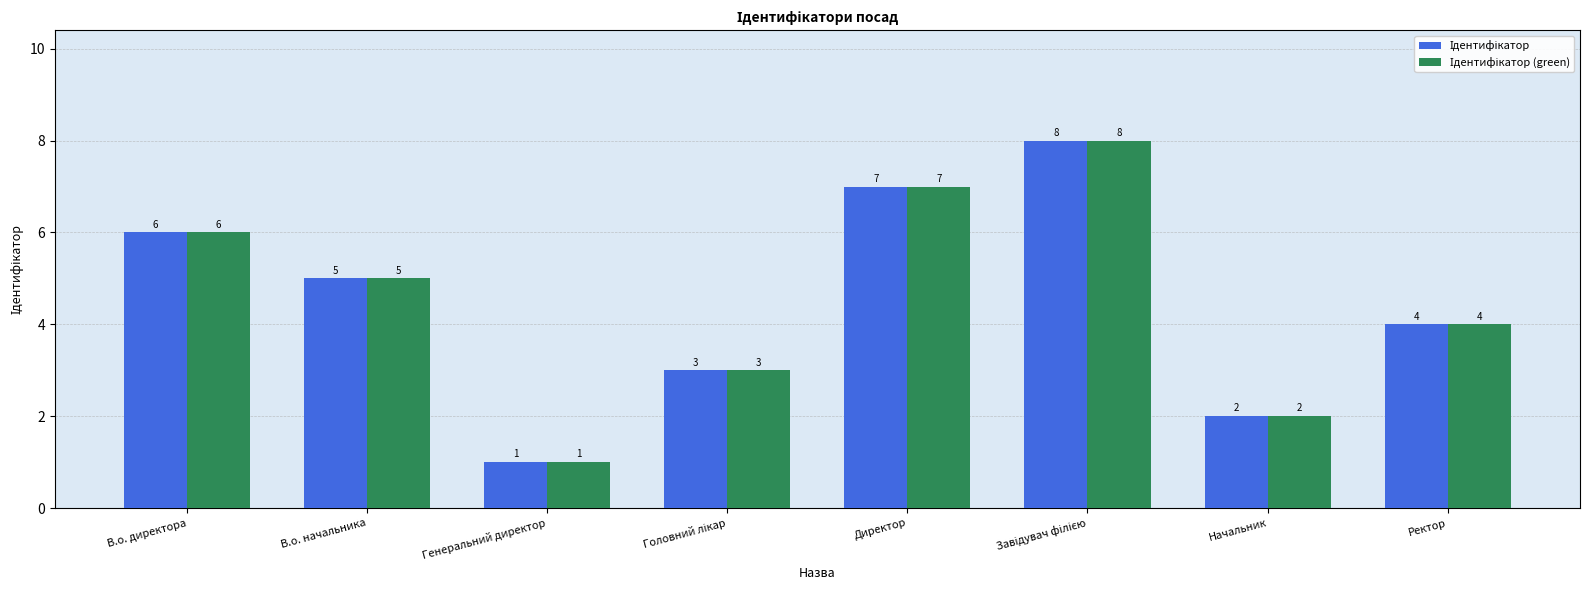

What is the total value across all series at В.о. директора?

12